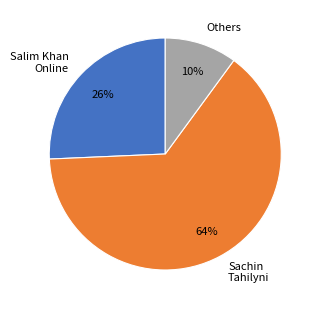

To the nearest percent, what is the difference between the largest and smallest slice percentages?

54%